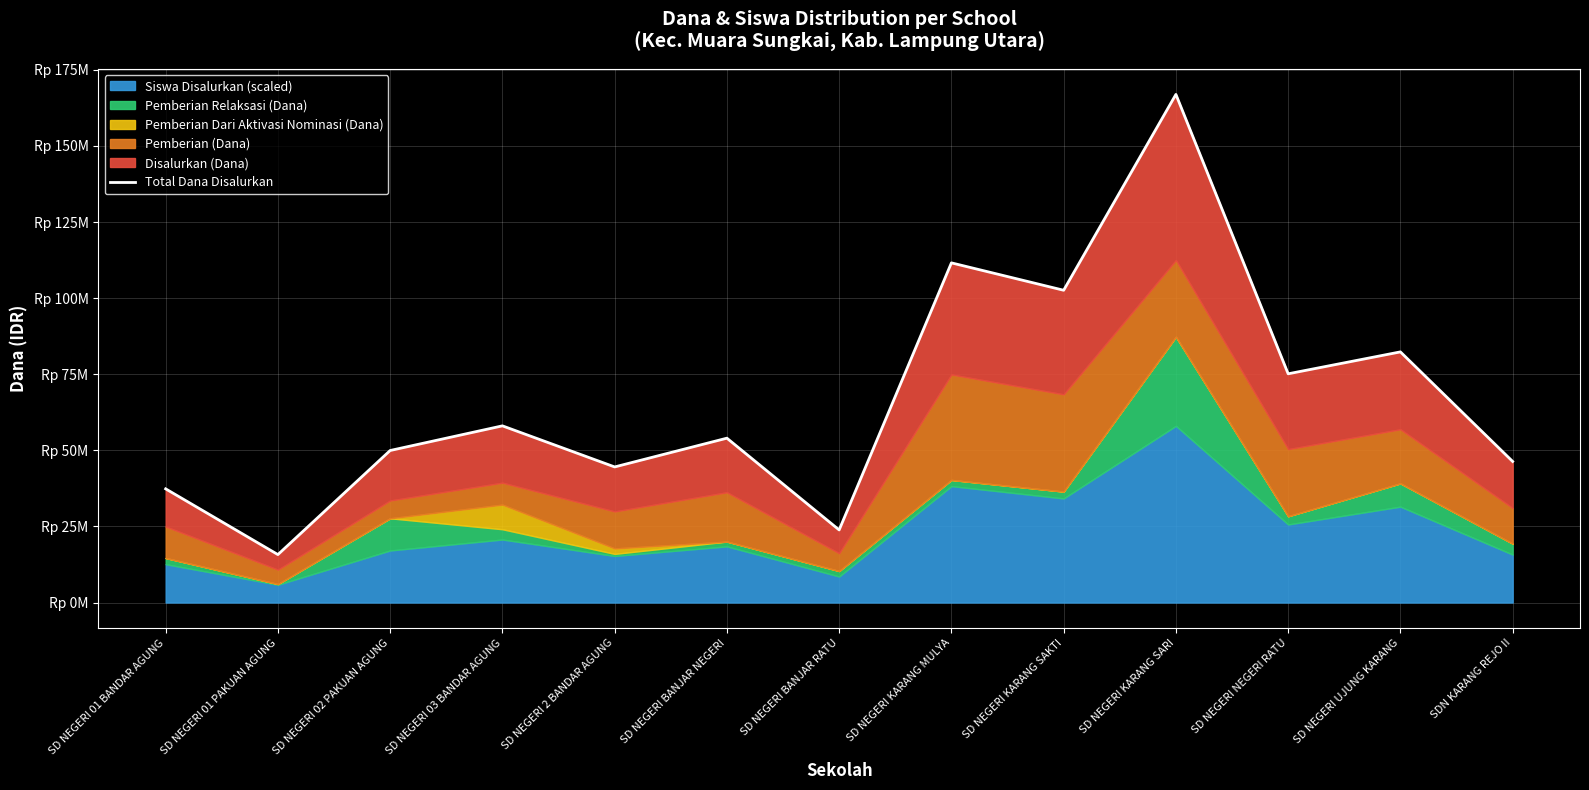

Count the number of categories in the chart.

13